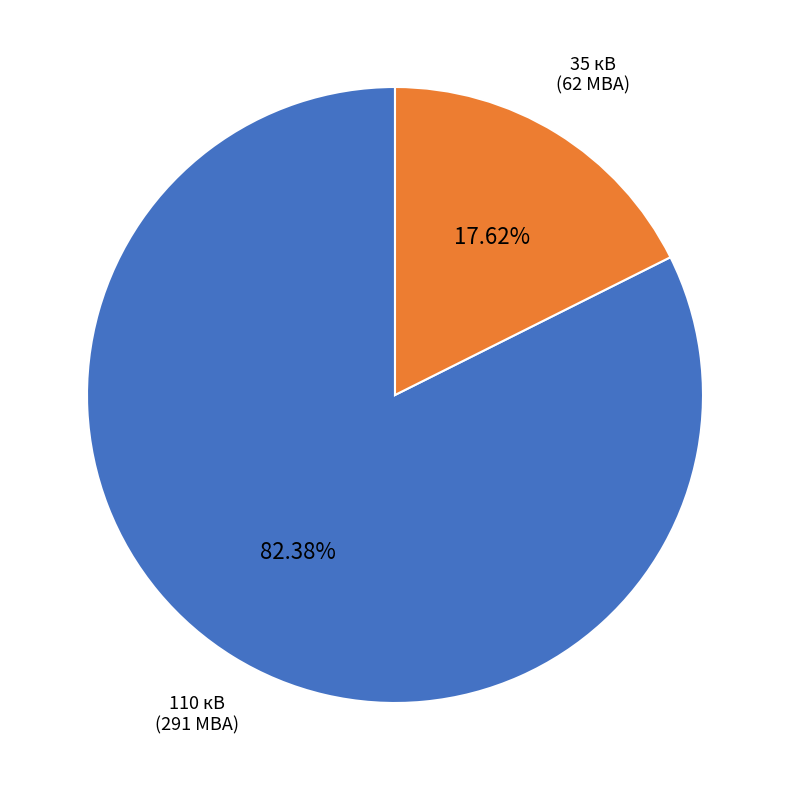

How many segments does this pie chart have?

2